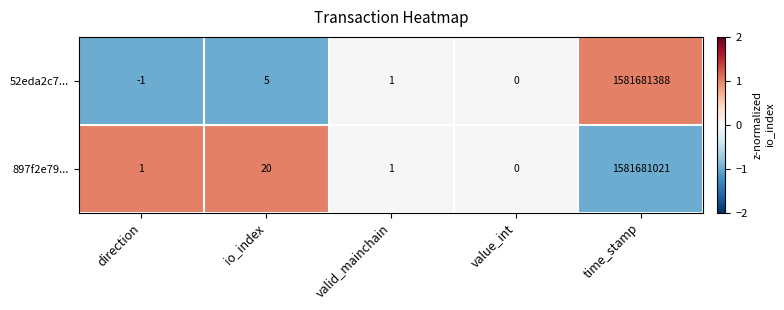

How many data points in 52eda2c7... are less than 1?

2